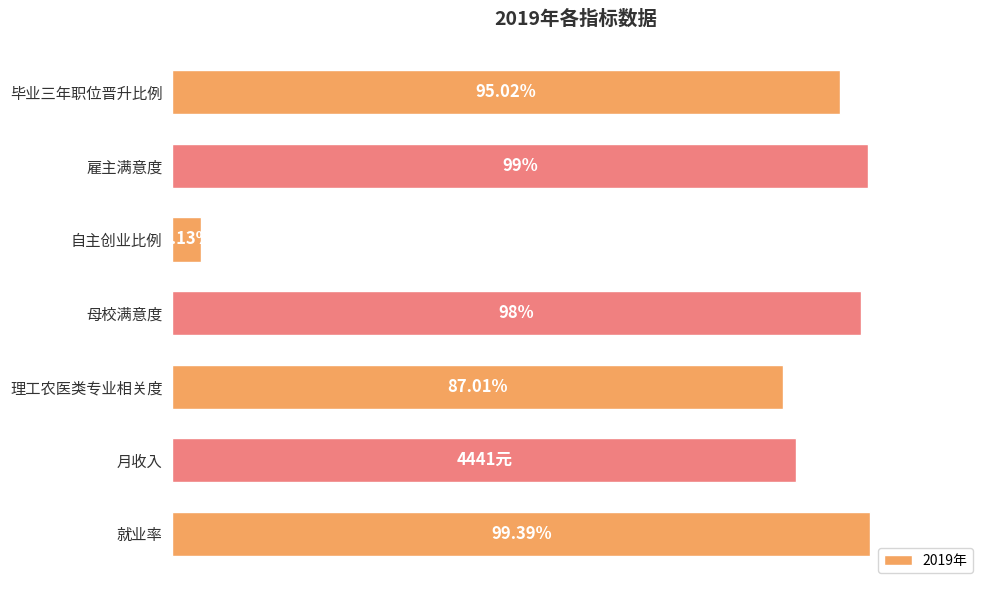

Which has a higher value, 自主创业比例 or 理工农医类专业相关度?

理工农医类专业相关度